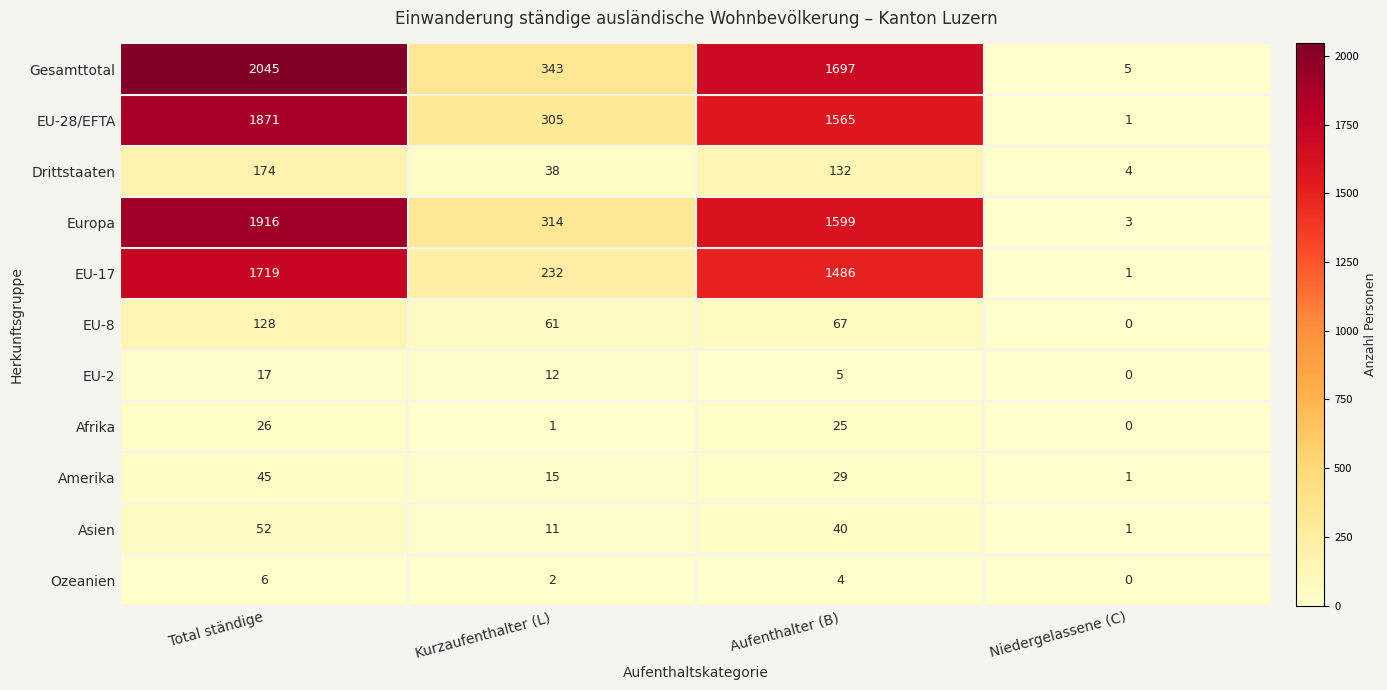

Which label corresponds to the largest value in the chart?

Total ständige